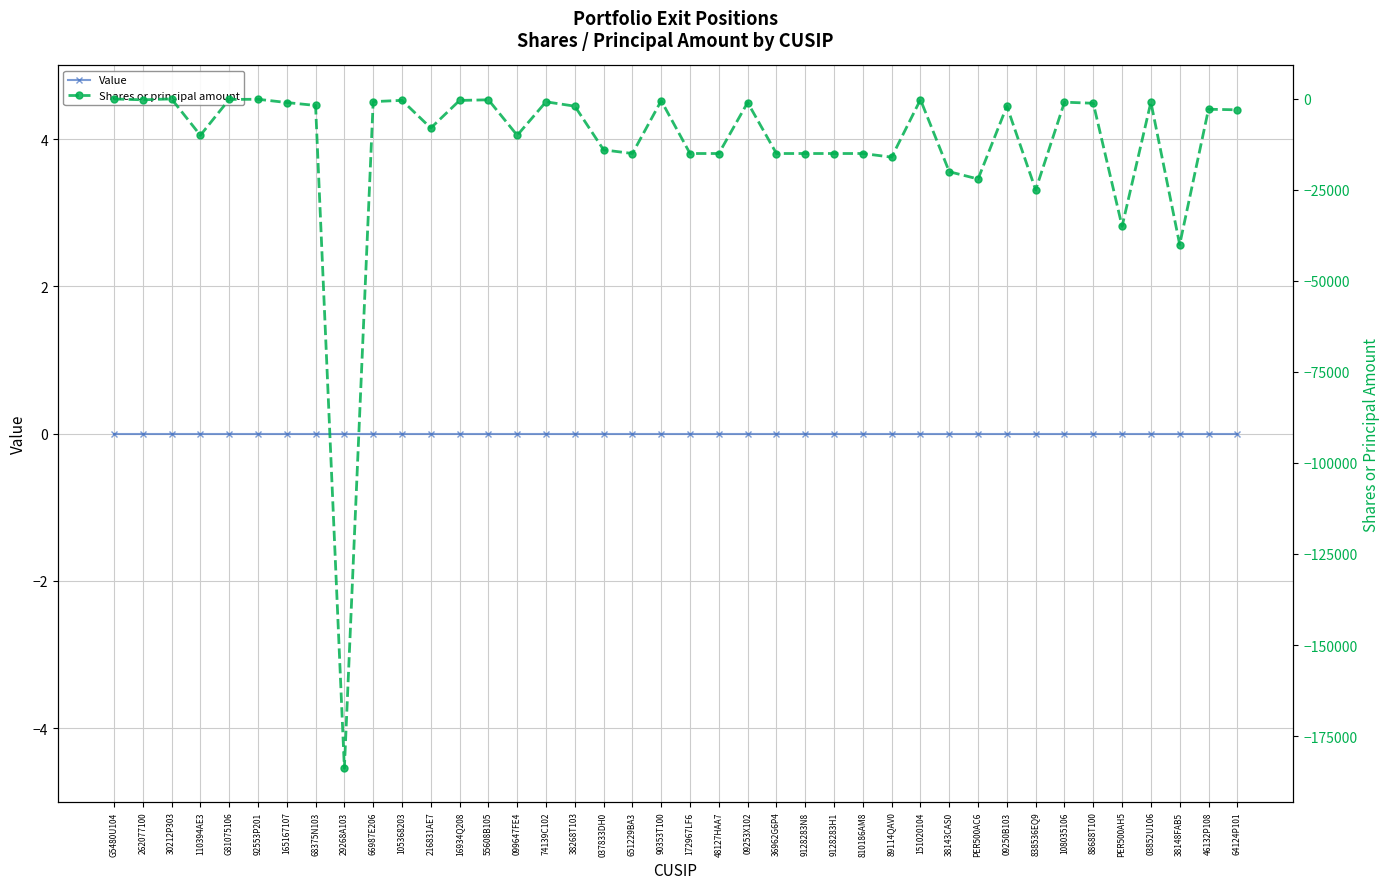

Rank the series at 09253X102 from highest to lowest value.

Value, Shares or principal amount